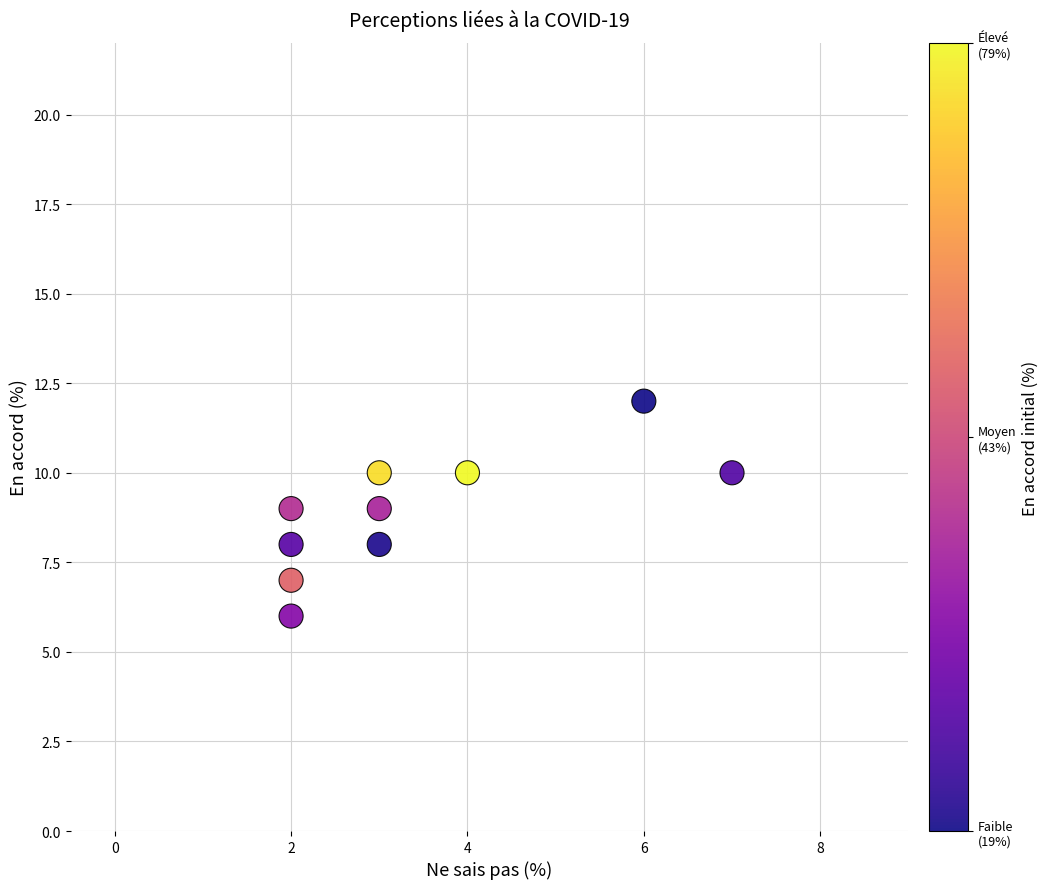

What is the range of Y values (max minus min)?

6